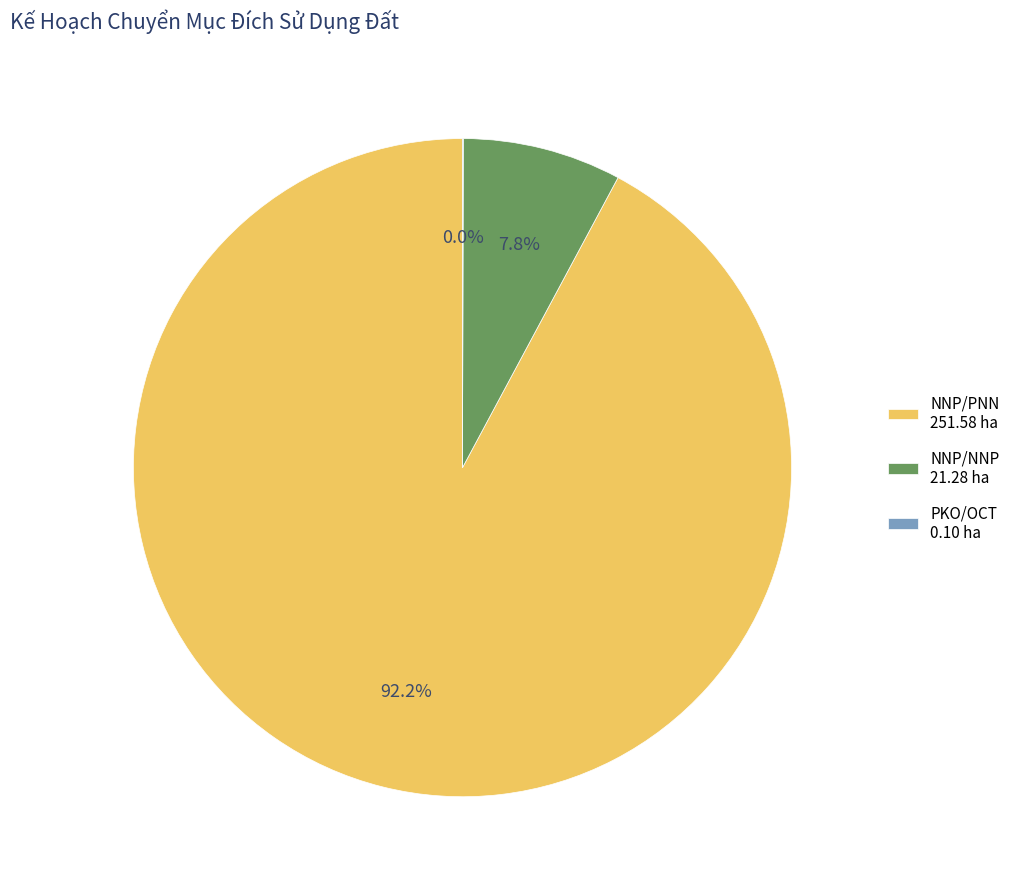

Does any single category account for the majority?

Yes